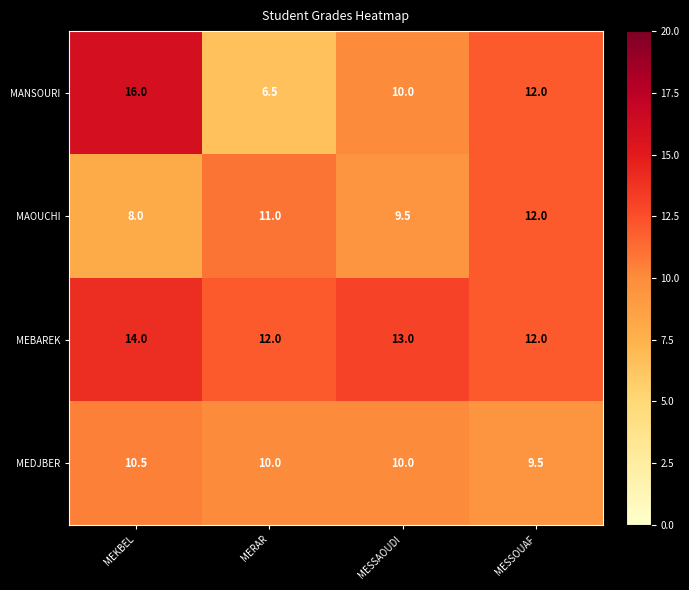

At which category is the sum across all series the highest?

MEKBEL